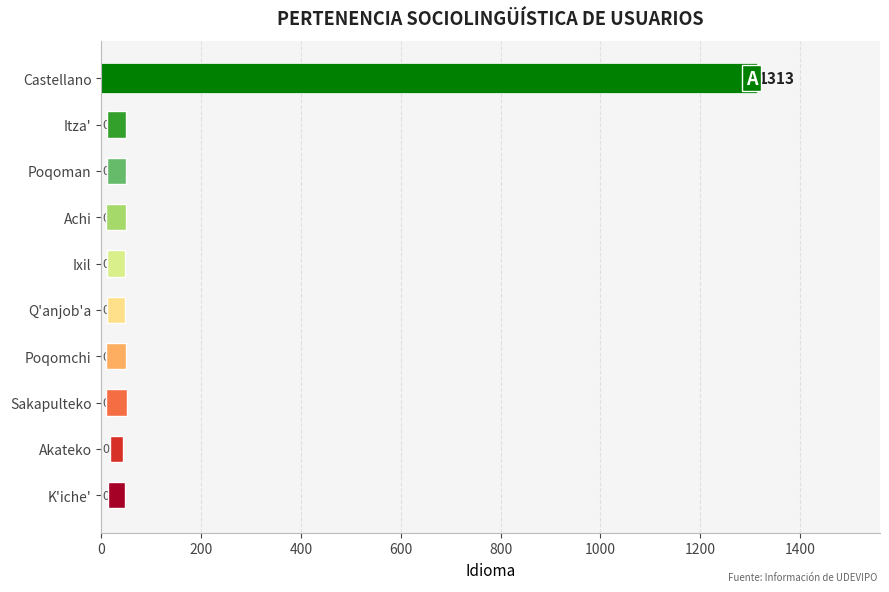

True or false: the data shows 0 at Poqoman.

True